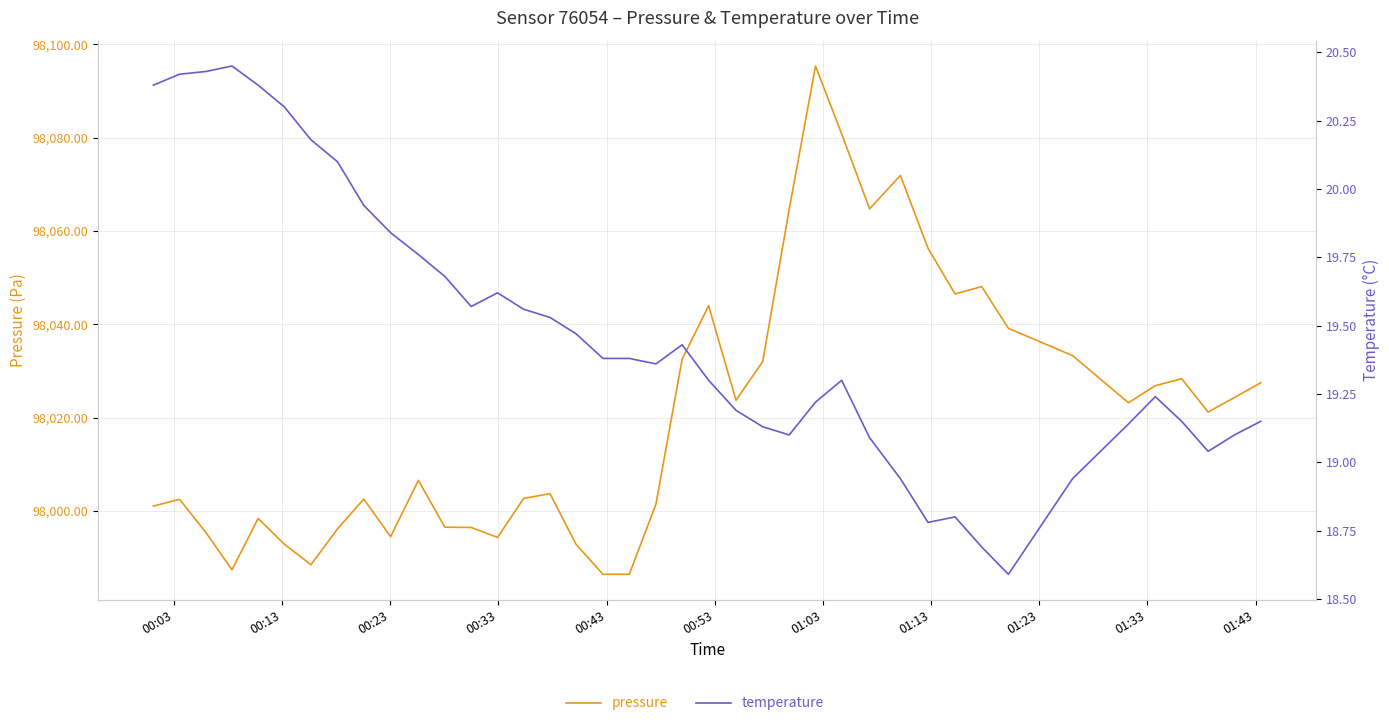

Count the number of categories in the chart.

40